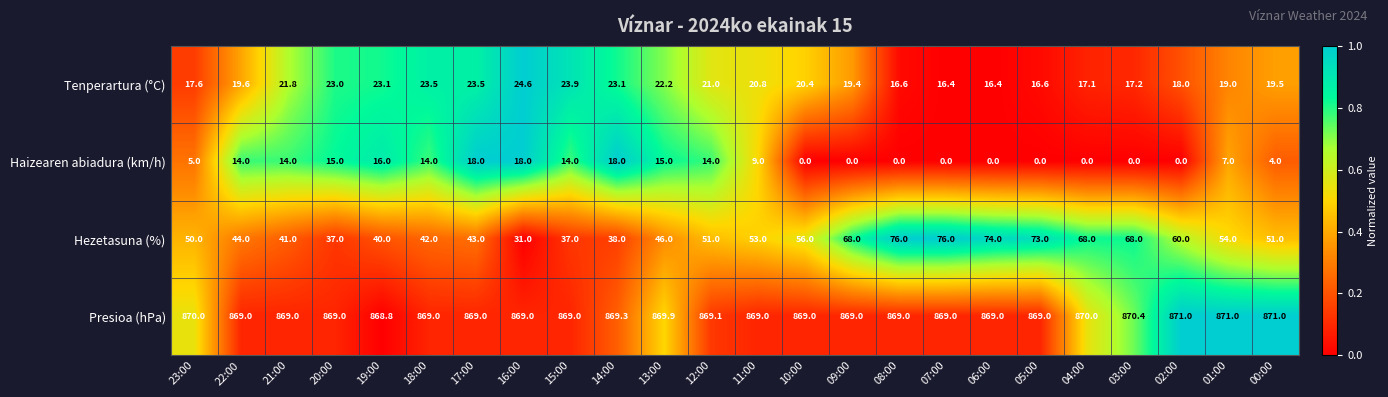

What is the difference between the maximum and minimum values in the Haizearen abiadura (km/h) series?

18.0